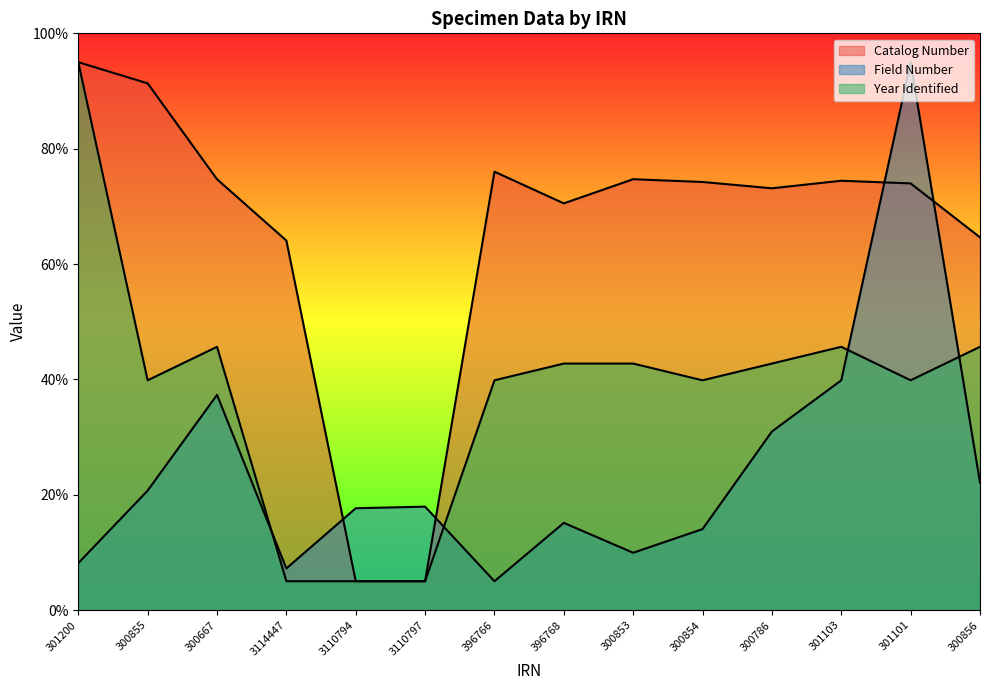

Reading right to left, extract all data points from this chart.

Catalog Number: 300856=64.6	301101=74.0	301103=74.4	300786=73.1	300854=74.2	300853=74.7	396768=70.5	396766=76.0	3110797=5.0	3110794=5.0	3114447=64.1	300667=74.7	300855=91.3	301200=95.0
Field Number: 300856=22.1	301101=95.0	301103=39.8	300786=31.0	300854=14.0	300853=9.9	396768=15.1	396766=5.0	3110797=17.9	3110794=17.7	3114447=7.2	300667=37.3	300855=20.7	301200=8.1
Year Identified: 300856=45.6	301101=39.8	301103=45.6	300786=42.7	300854=39.8	300853=42.7	396768=42.7	396766=39.8	3110797=5.0	3110794=5.0	3114447=5.0	300667=45.6	300855=39.8	301200=95.0